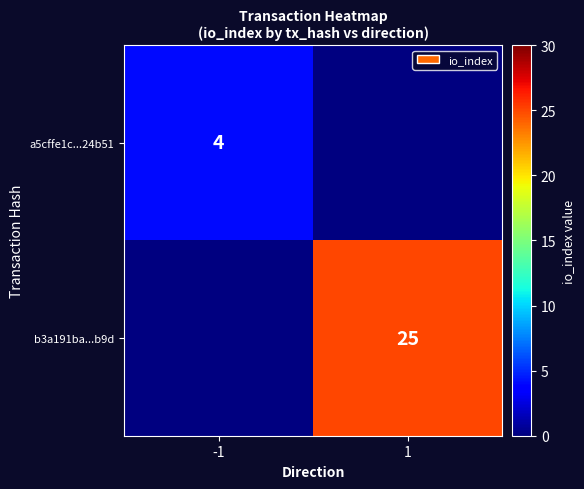

True or false: b3a191ba...b9d has a value of 25 at 1.

True